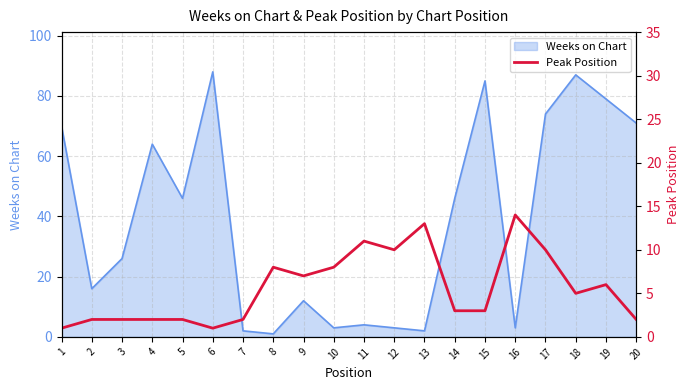

Where is the data nearest to the value 7?

9